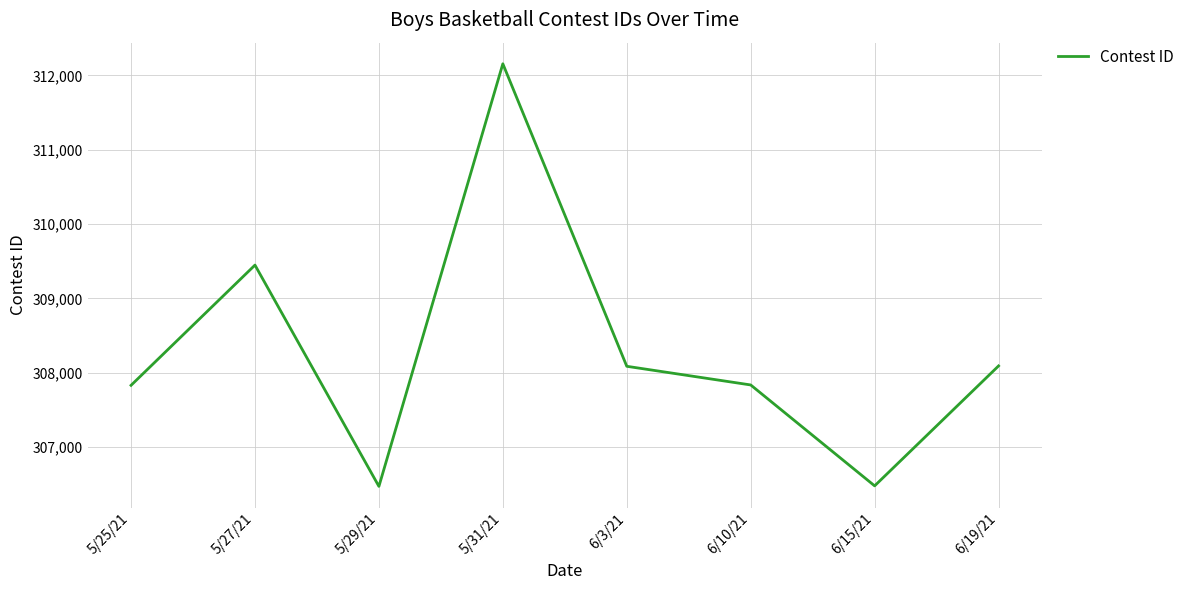

What is the maximum value shown in the chart?

312156